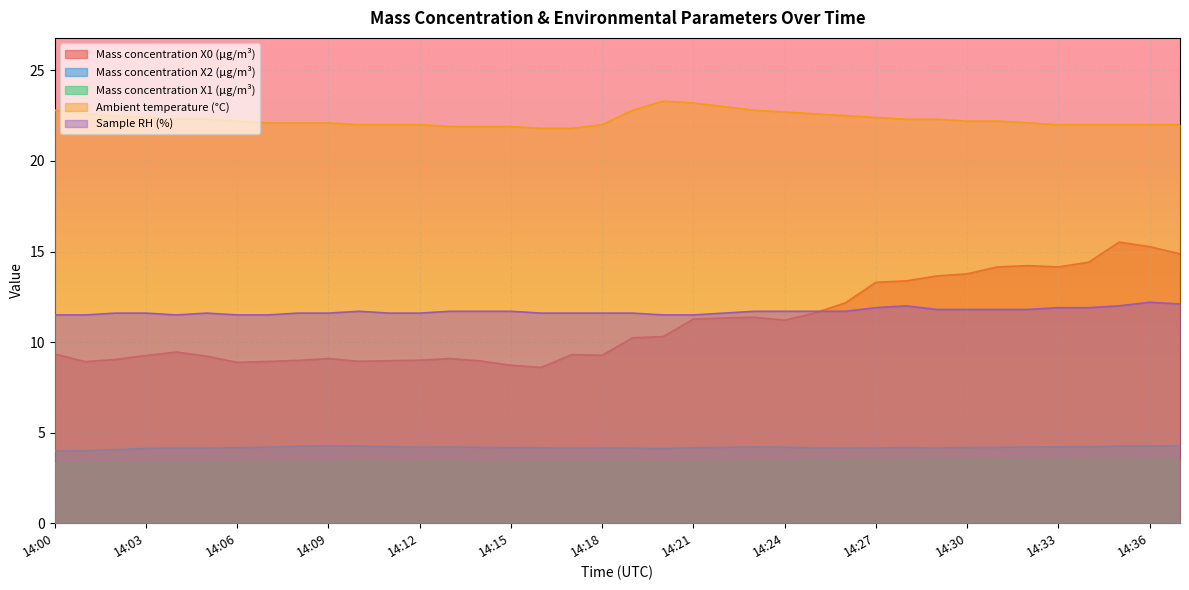

How many interior local peaks does the Mass concentration X1 (μg/m³) series have?

2